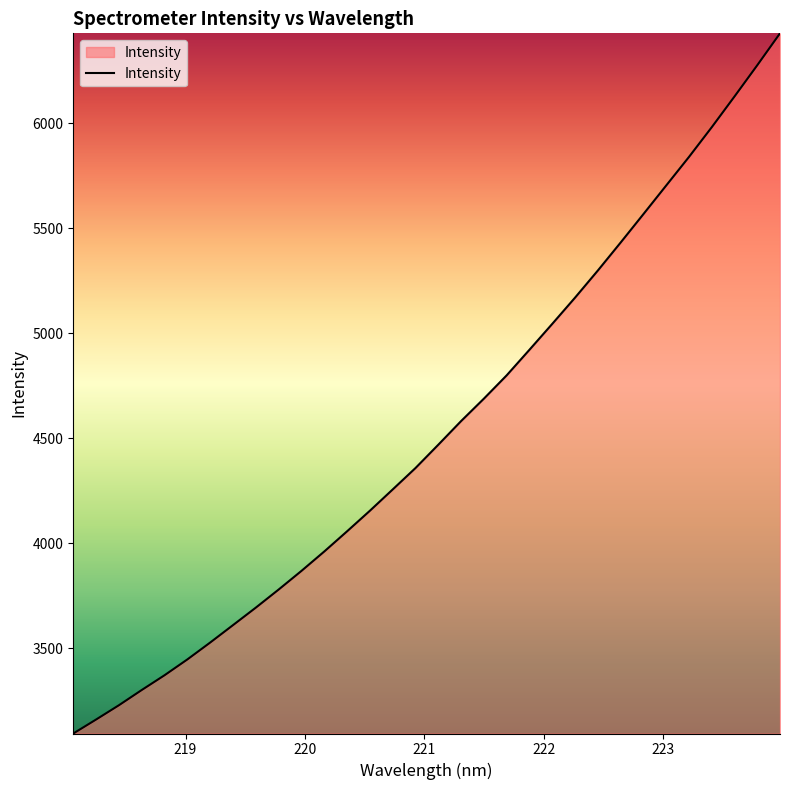

What is the greatest value displayed?

6426.9